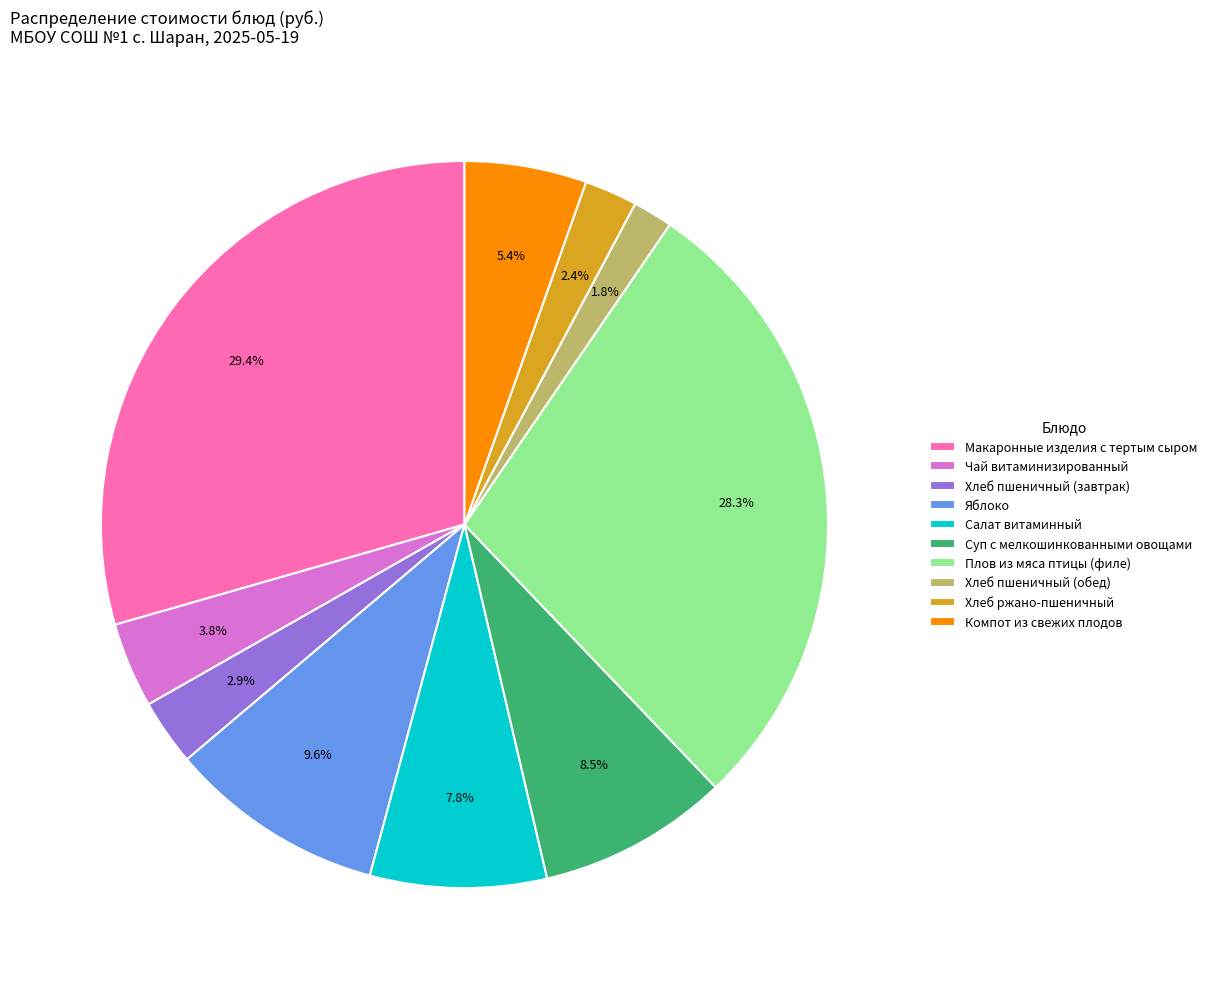

Between Плов из мяса птицы (филе) and Яблоко, which is larger?

Плов из мяса птицы (филе)